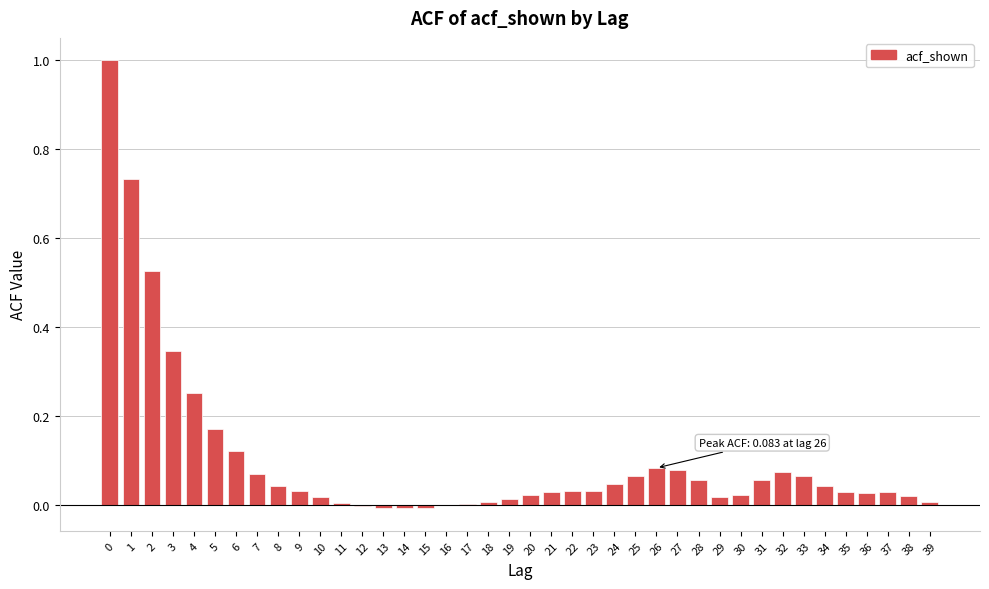

The value at 2 is 0.3. True or false?

False